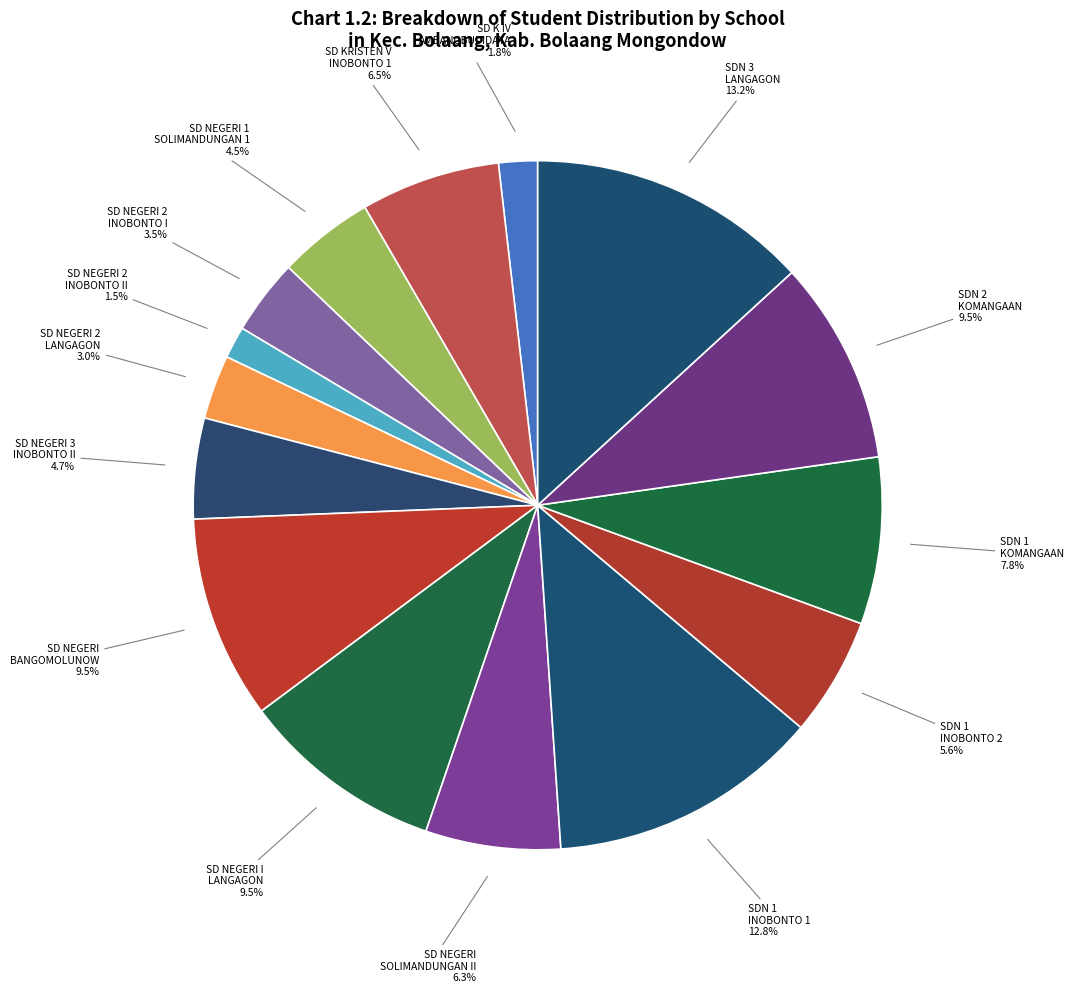

Approximately how many times larger is the value at SD NEGERI I LANGAGON compared to SD NEGERI BANGOMOLUNOW?

1.0